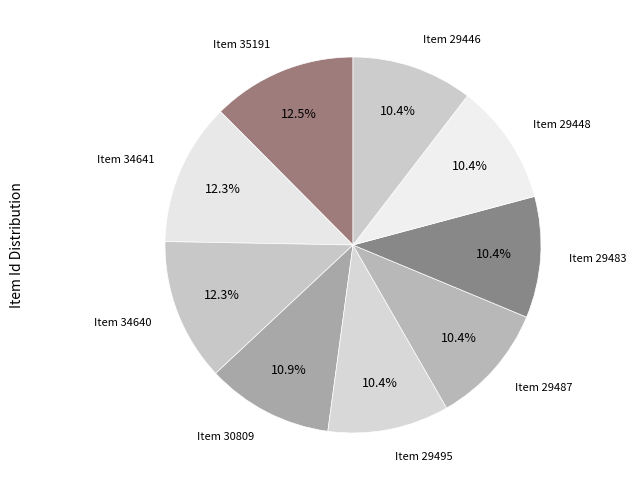

Rank the categories by value from highest to lowest.

Item 35191, Item 34641, Item 34640, Item 30809, Item 29495, Item 29487, Item 29483, Item 29448, Item 29446